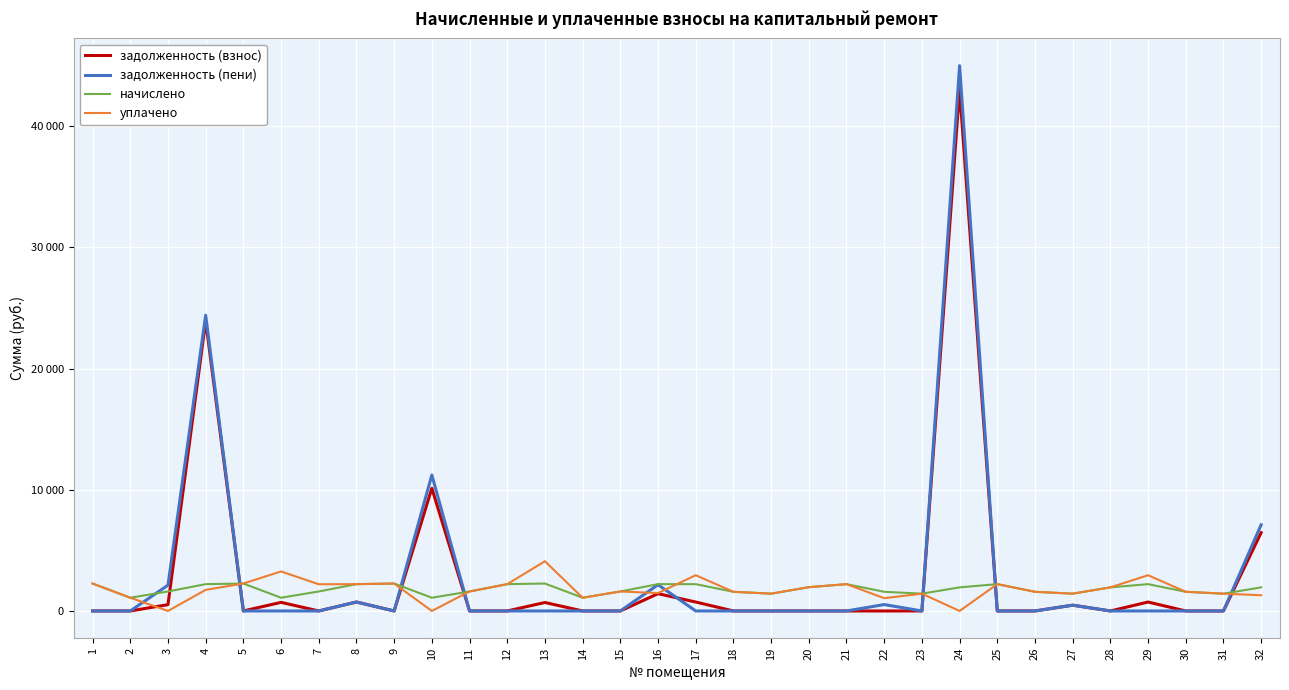

At which label is задолженность (взнос) closest to 21529?

4